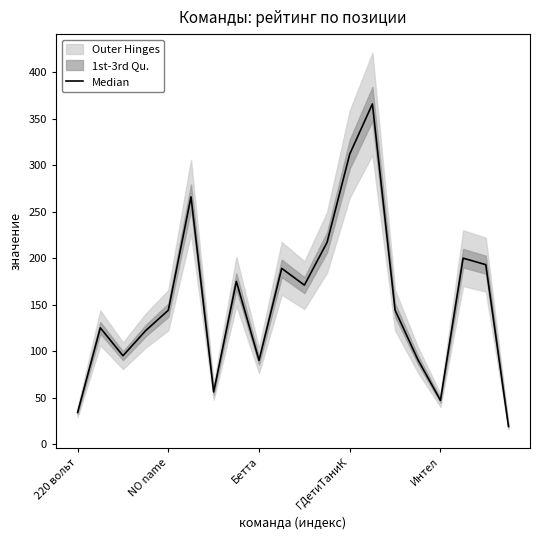

What is the greatest value displayed?

366